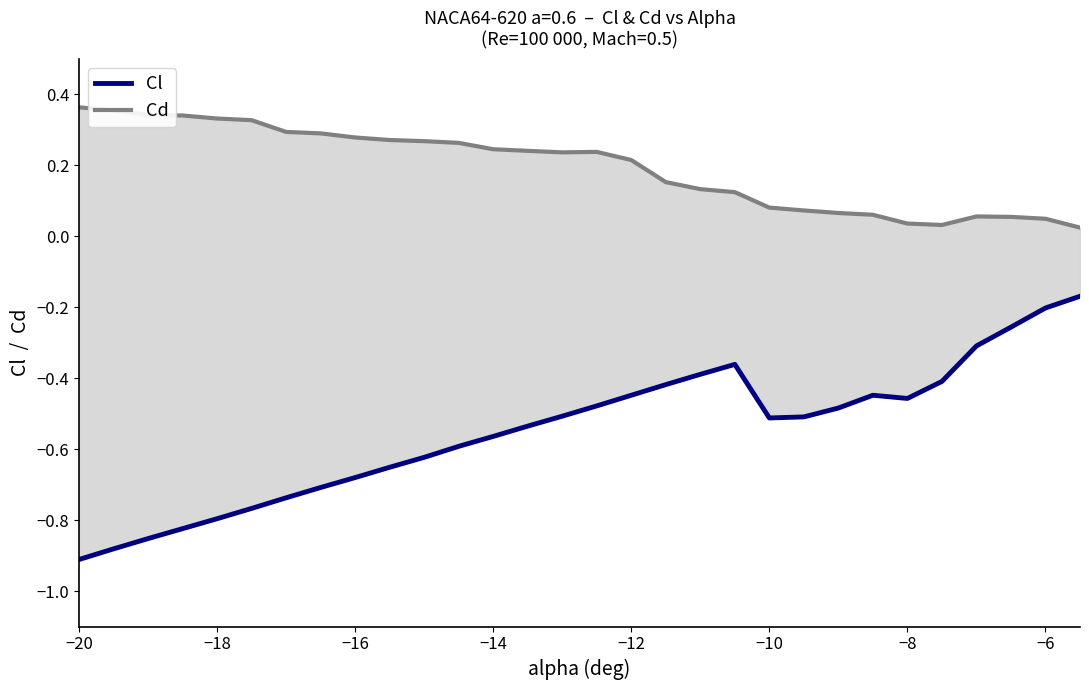

What is the maximum value for Cd?

0.4